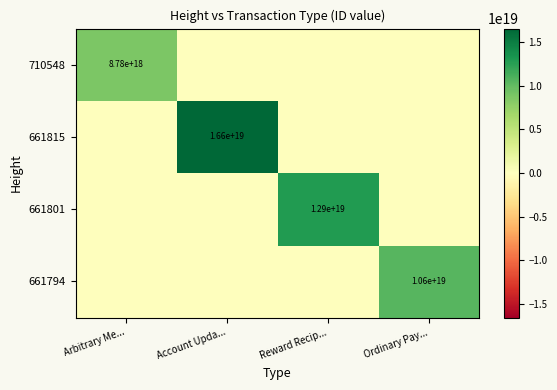

The 661794 series shows 10600000000000000000 at Ordinary Pay.... True or false?

True